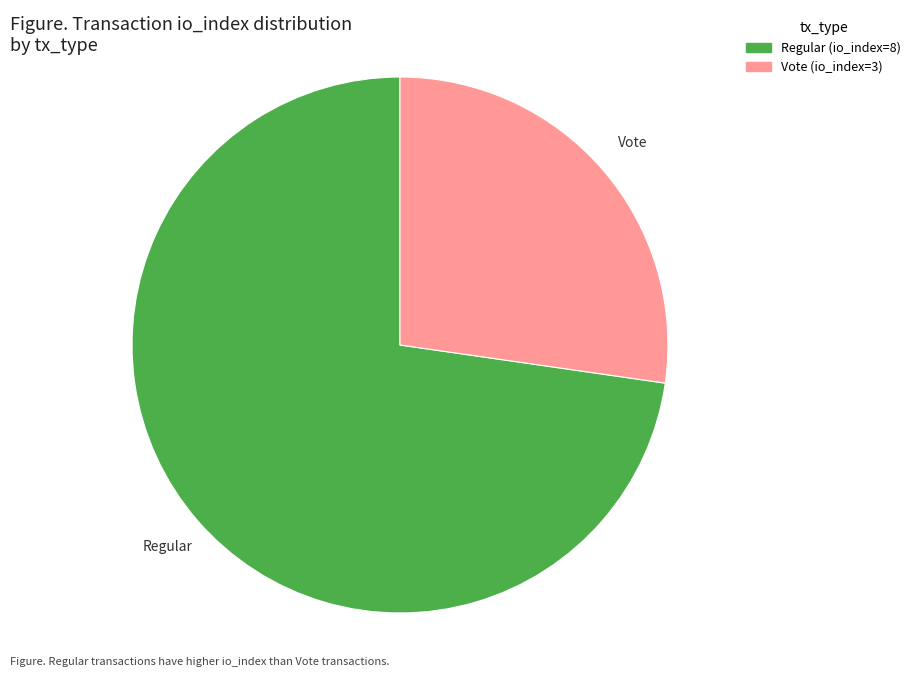

Rank the categories by value from lowest to highest.

Vote (io_index=3), Regular (io_index=8)